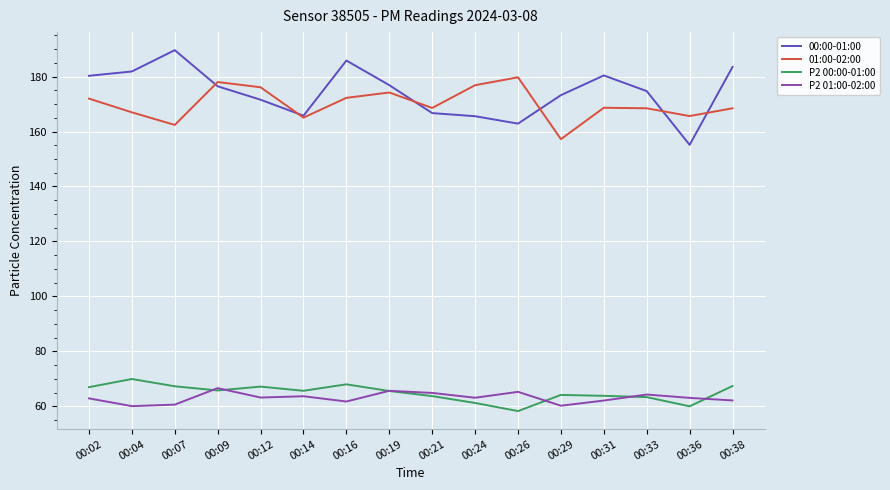

At which label does 01:00-02:00 reach its peak?

00:26